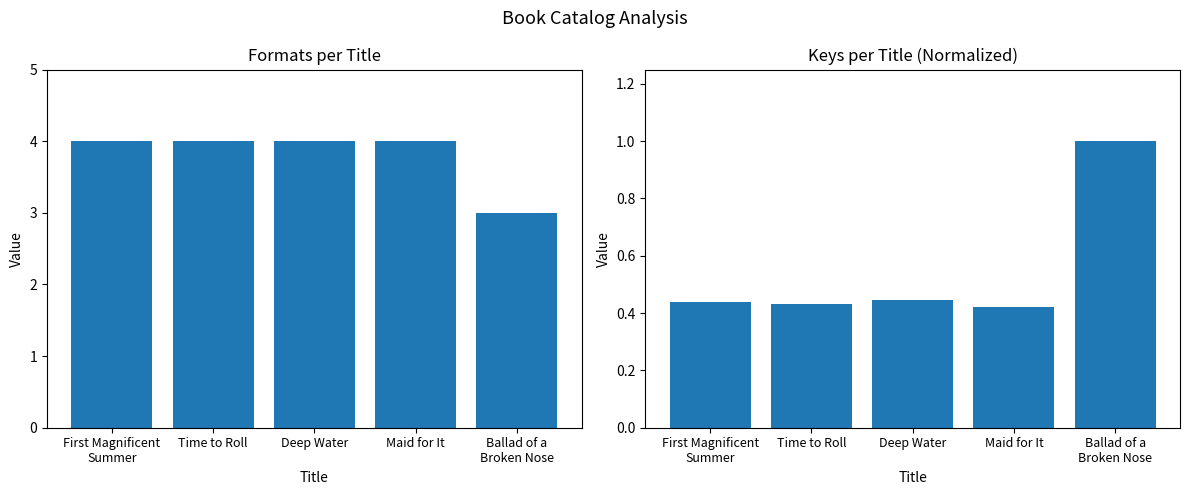

What is the sum of the Normalized Key values at Maid for It and Deep Water?

0.9